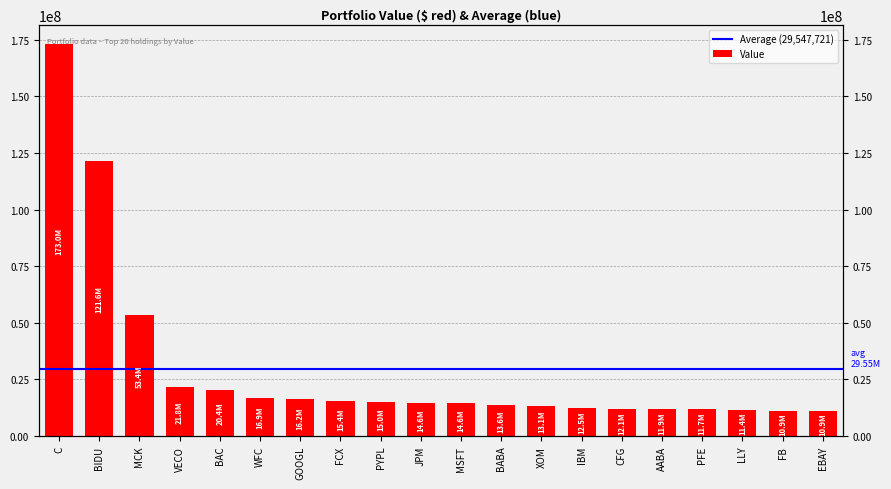

Which label corresponds to the smallest value in the chart?

EBAY